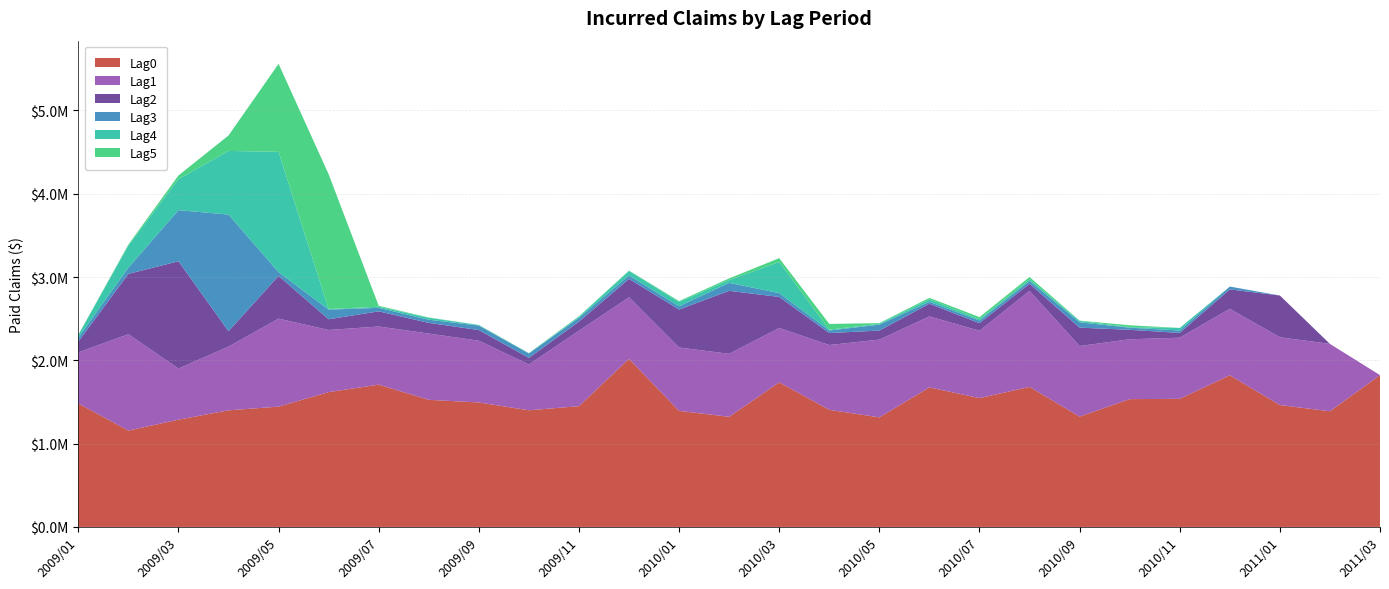

Reading left to right, list all the values displayed in this chart.

Lag0: 2009/01=1482715.9	2009/02=1156766.6	2009/03=1287714.0	2009/04=1400422.0	2009/05=1444299.2	2009/06=1618809.7	2009/07=1708619.8	2009/08=1526182.2	2009/09=1494525.6	2009/10=1400638.0	2009/11=1450118.8	2009/12=2017872.8	2010/01=1393552.0	2010/02=1322516.4	2010/03=1736006.0	2010/04=1406235.3	2010/05=1315488.5	2010/06=1675061.9	2010/07=1546740.7	2010/08=1681226.4	2010/09=1324626.4	2010/10=1534620.5	2010/11=1537937.9	2010/12=1820652.1	2011/01=1463229.6	2011/02=1388642.2	2011/03=1822806.3
Lag1: 2009/01=613644.3	2009/02=1156766.6	2009/03=614023.3	2009/04=764111.0	2009/05=1056840.2	2009/06=745859.7	2009/07=697744.3	2009/08=795485.1	2009/09=741677.3	2009/10=549885.9	2009/11=904993.8	2009/12=739571.1	2010/01=760752.0	2010/02=756081.0	2010/03=652312.8	2010/04=777985.1	2010/05=933538.9	2010/06=852248.9	2010/07=808836.6	2010/08=1152939.7	2010/09=847573.7	2010/10=718416.6	2010/11=734042.8	2010/12=797939.9	2011/01=814004.6	2011/02=809006.6	2011/03=0.0
Lag2: 2009/01=128825.4	2009/02=724585.1	2009/03=1287714.0	2009/04=185345.5	2009/05=512265.1	2009/06=128603.3	2009/07=182040.4	2009/08=128414.1	2009/09=127667.2	2009/10=79158.4	2009/11=110004.1	2009/12=220208.9	2010/01=455890.0	2010/02=756081.0	2010/03=372920.0	2010/04=143399.1	2010/05=108693.6	2010/06=152512.6	2010/07=90495.1	2010/08=85264.4	2010/09=220515.1	2010/10=114044.1	2010/11=57363.3	2010/12=233402.9	2011/01=501479.0	2011/02=0.0	2011/03=0.0
Lag3: 2009/01=47141.8	2009/02=74236.2	2009/03=614023.3	2009/04=1400422.0	2009/05=45710.1	2009/06=116147.0	2009/07=42143.0	2009/08=37354.8	2009/09=53859.7	2009/10=52761.1	2009/11=45281.7	2009/12=41358.8	2010/01=39617.5	2010/02=95516.7	2010/03=46422.7	2010/04=30549.6	2010/05=71508.7	2010/06=23390.5	2010/07=32412.4	2010/08=33305.7	2010/09=63729.1	2010/10=25548.1	2010/11=29178.0	2010/12=33887.1	2011/01=0.0	2011/02=0.0	2011/03=0.0
Lag4: 2009/01=31106.4	2009/02=265528.7	2009/03=372318.3	2009/04=764111.0	2009/05=1444299.2	2009/06=6802.1	2009/07=12931.4	2009/08=23402.1	2009/09=5728.2	2009/10=2944.5	2009/11=12809.7	2009/12=54150.8	2010/01=50525.8	2010/02=33982.3	2010/03=372920.0	2010/04=10671.8	2010/05=9012.2	2010/06=29242.2	2010/07=15417.4	2010/08=20838.3	2010/09=16928.7	2010/10=6456.0	2010/11=30803.5	2010/12=0.0	2011/01=0.0	2011/02=0.0	2011/03=0.0
Lag5: 2009/01=3778.2	2009/02=12784.0	2009/03=43931.4	2009/04=185345.5	2009/05=1056840.2	2009/06=1618809.7	2009/07=11598.8	2009/08=3496.5	2009/09=2389.6	2009/10=1850.5	2009/11=6493.8	2009/12=4918.2	2010/01=11048.6	2010/02=20124.0	2010/03=46422.7	2010/04=68568.9	2010/05=9012.2	2010/06=17824.3	2010/07=25600.4	2010/08=27531.3	2010/09=3364.3	2010/10=22301.9	2010/11=0.0	2010/12=0.0	2011/01=0.0	2011/02=0.0	2011/03=0.0